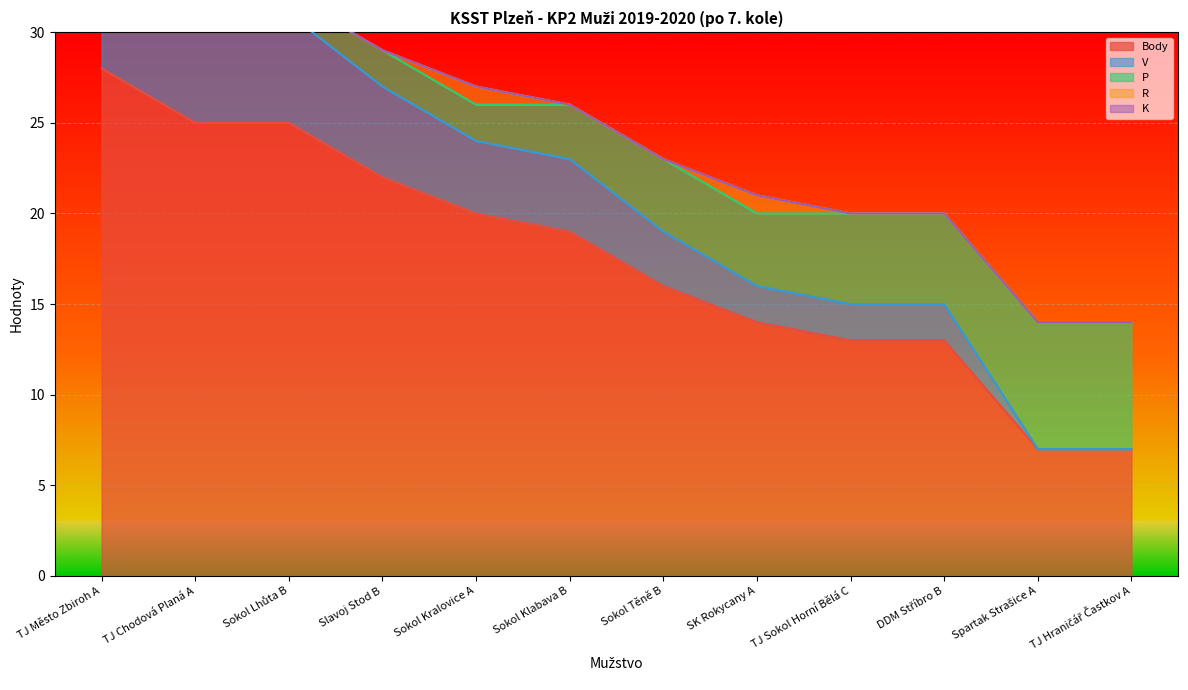

What position from the left is Slavoj Stod B?

4